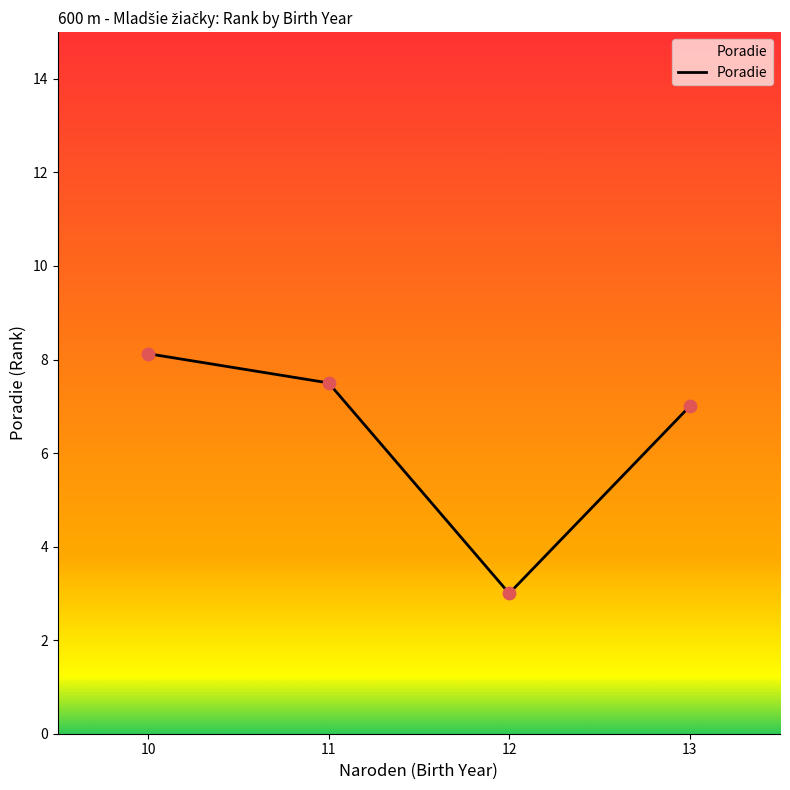

What is the change in value from 11 to 12?

-4.5